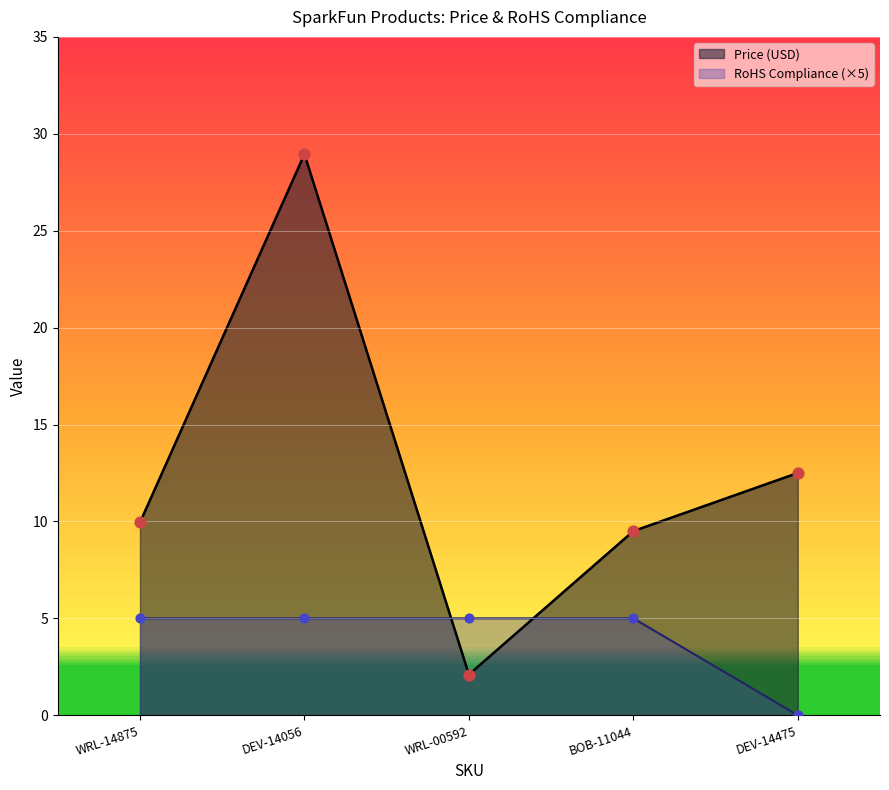

Is the value of RoHS Compliance at WRL-00592 greater than the value of Price (USD) at BOB-11044?

No